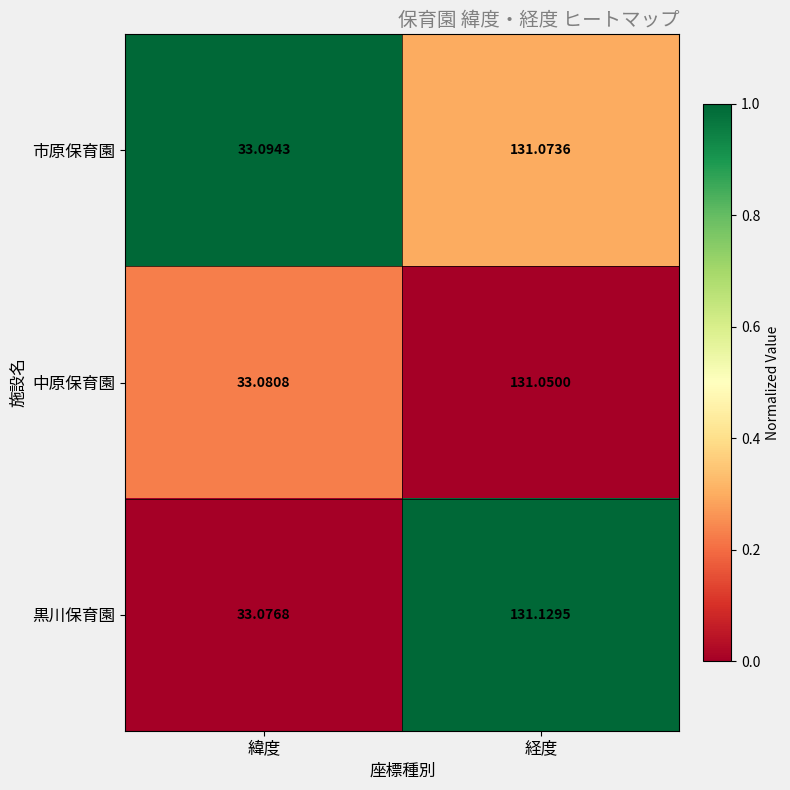

Which series has the widest spread of values?

黒川保育園